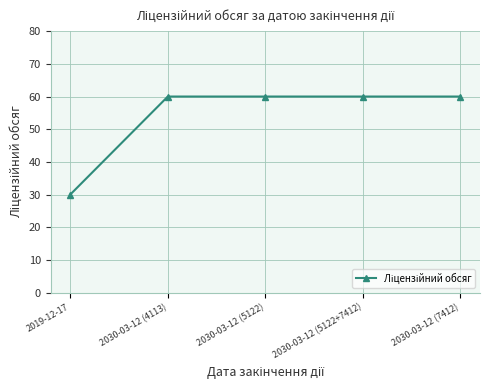

What is the difference between the maximum and minimum values?

30